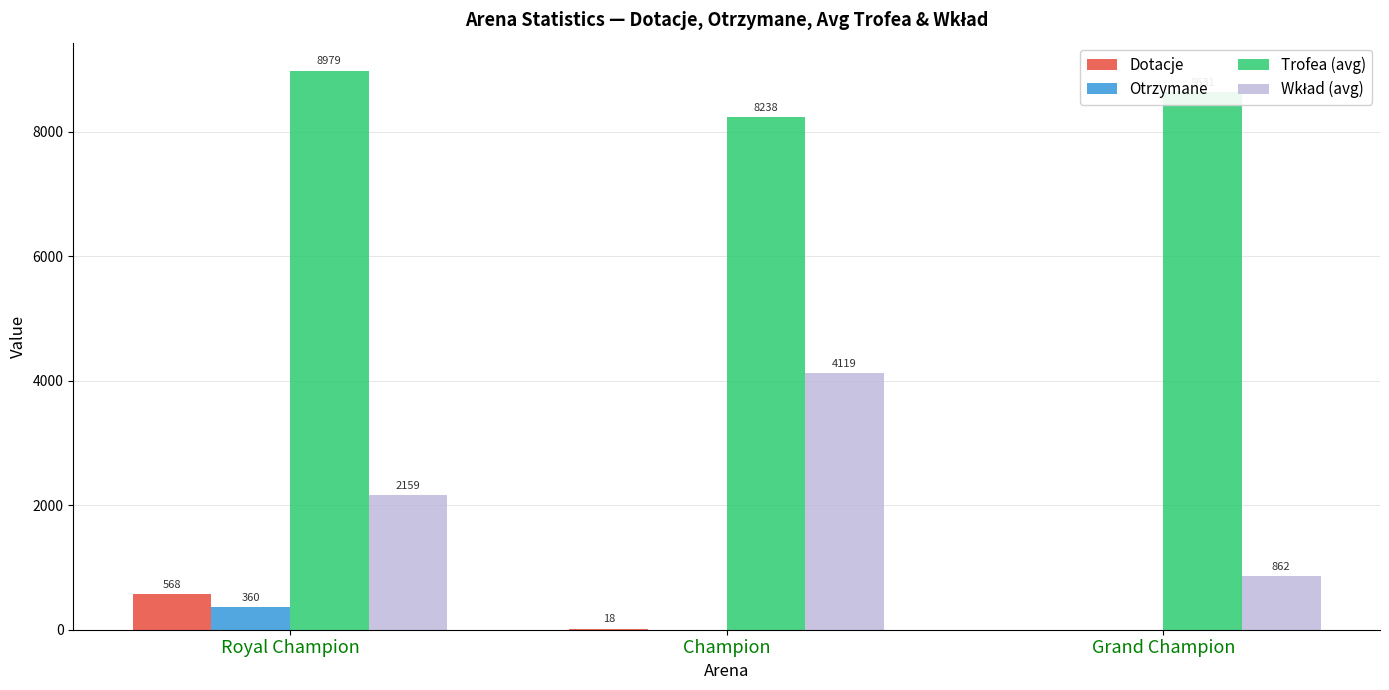

What is the sum of all Dotacje values?

586